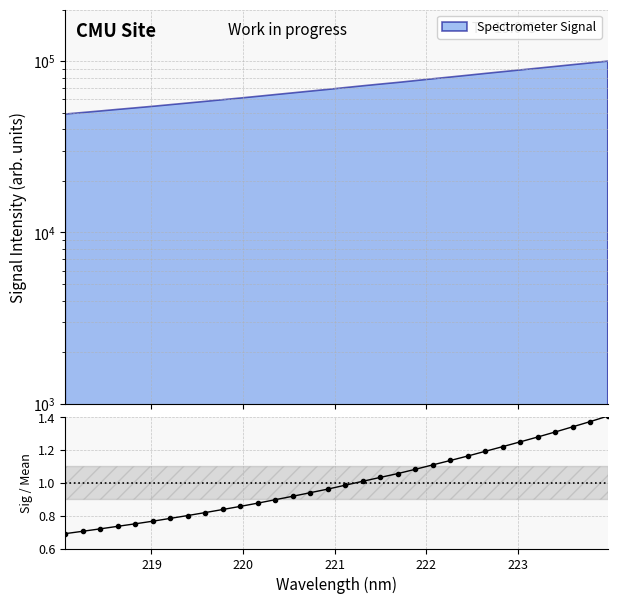

The value at 21 is 1.4. True or false?

False